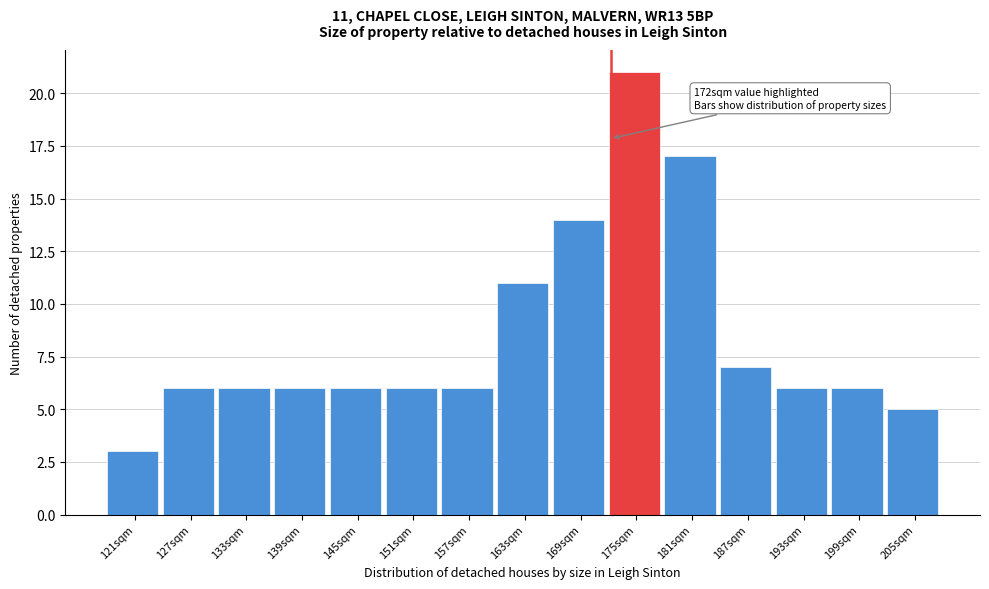

Reading left to right, list all the values displayed in this chart.

121sqm=3	127sqm=6	133sqm=6	139sqm=6	145sqm=6	151sqm=6	157sqm=6	163sqm=11	169sqm=14	175sqm=21	181sqm=17	187sqm=7	193sqm=6	199sqm=6	205sqm=5